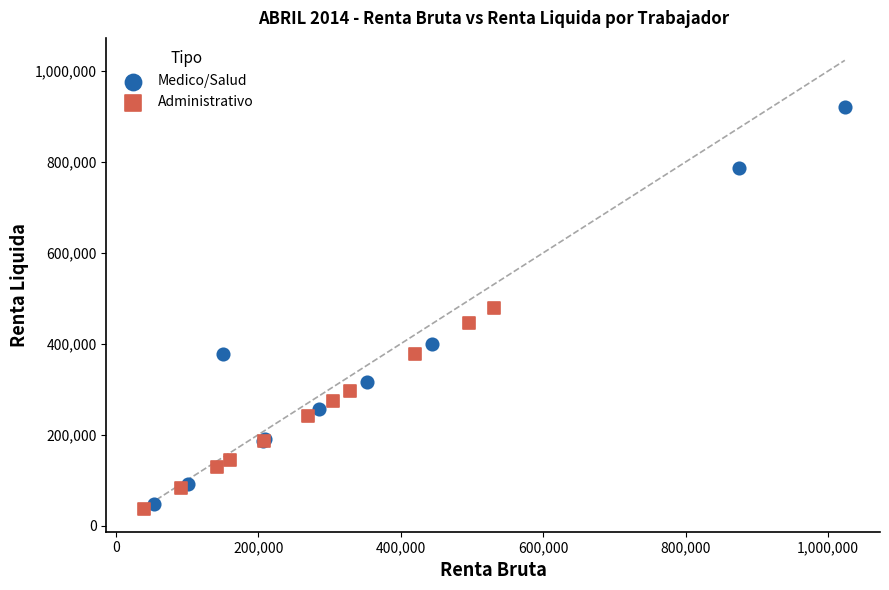

What are all the series names shown in the legend?

Medico/Salud, Administrativo